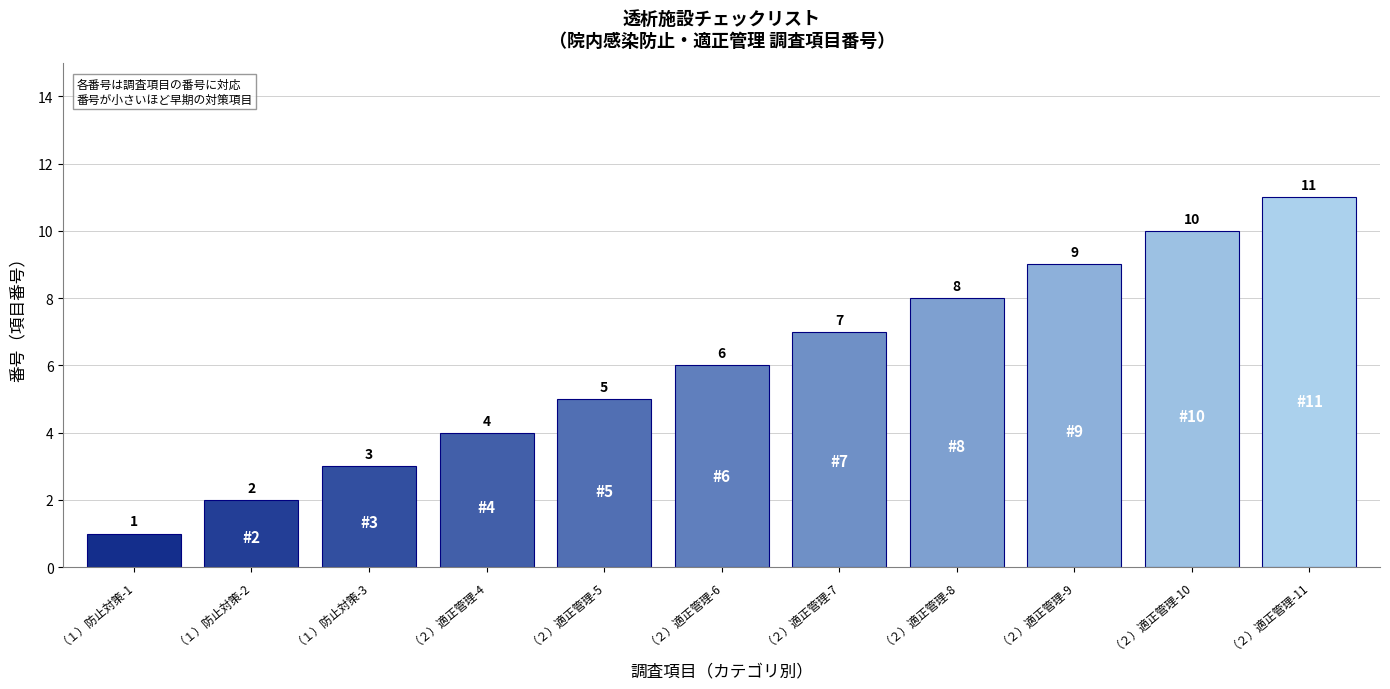

How many values are between 3 and 9?

7